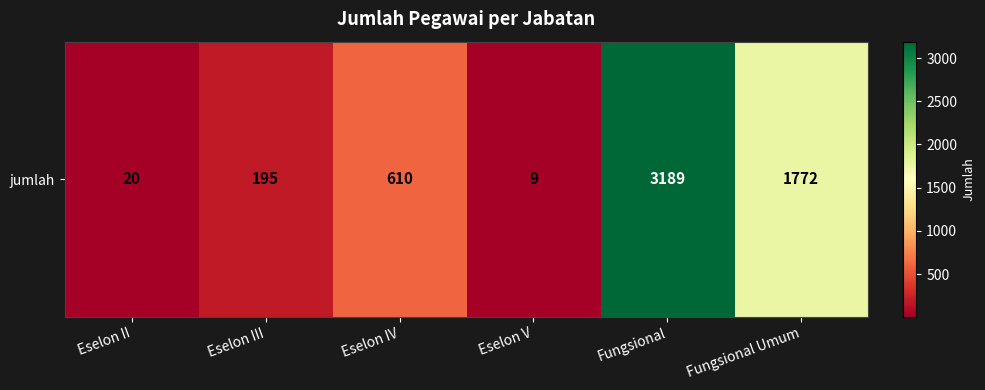

What is the difference between the second highest and second lowest values?

1752